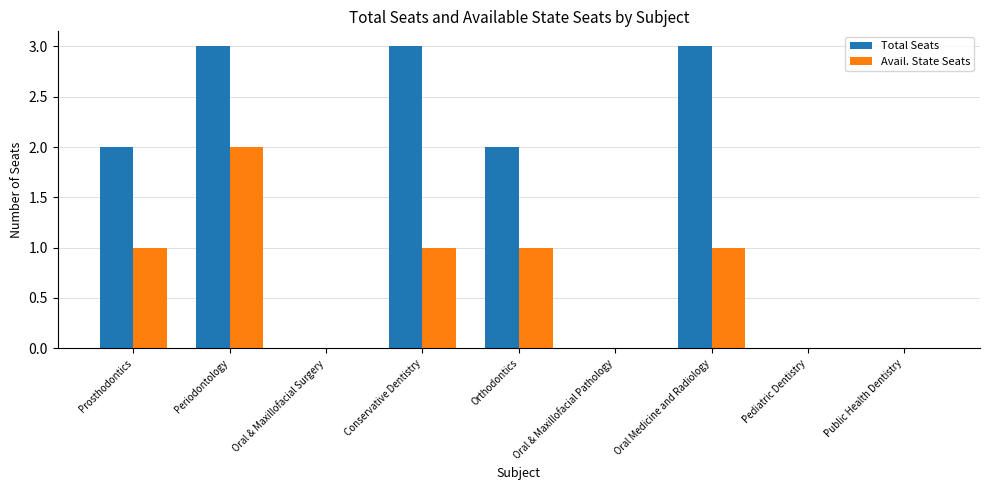

Is it true that Avail. State Seats equals 0 at Public Health Dentistry?

True